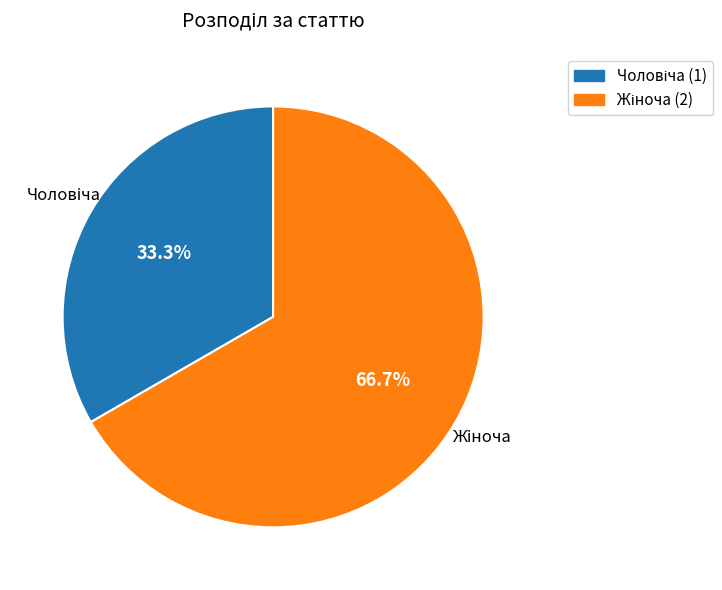

Is there any slice that represents more than half of the pie?

Yes